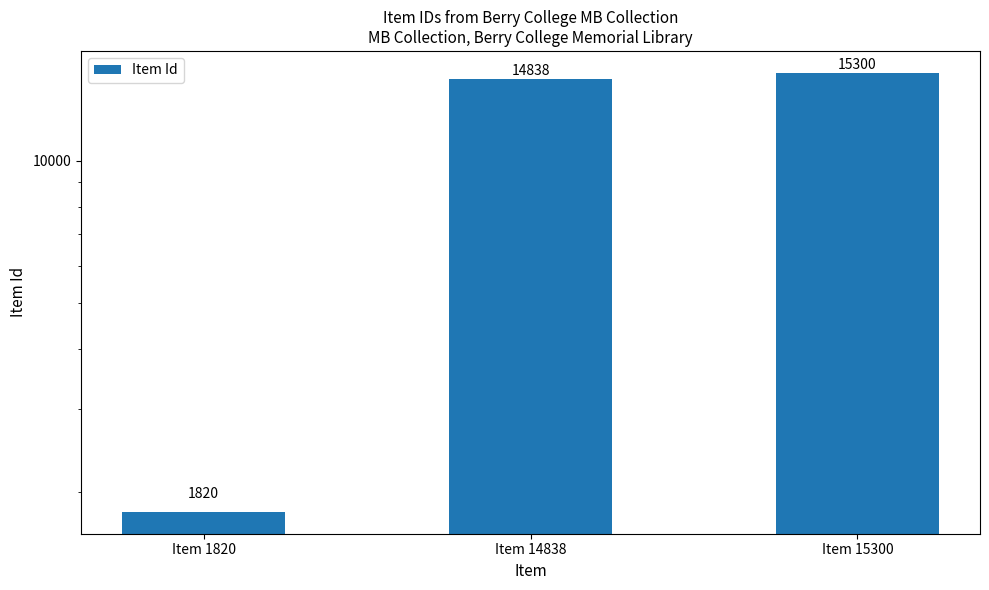

What is the ratio of the value at Item 15300 to the value at Item 14838?

1.0